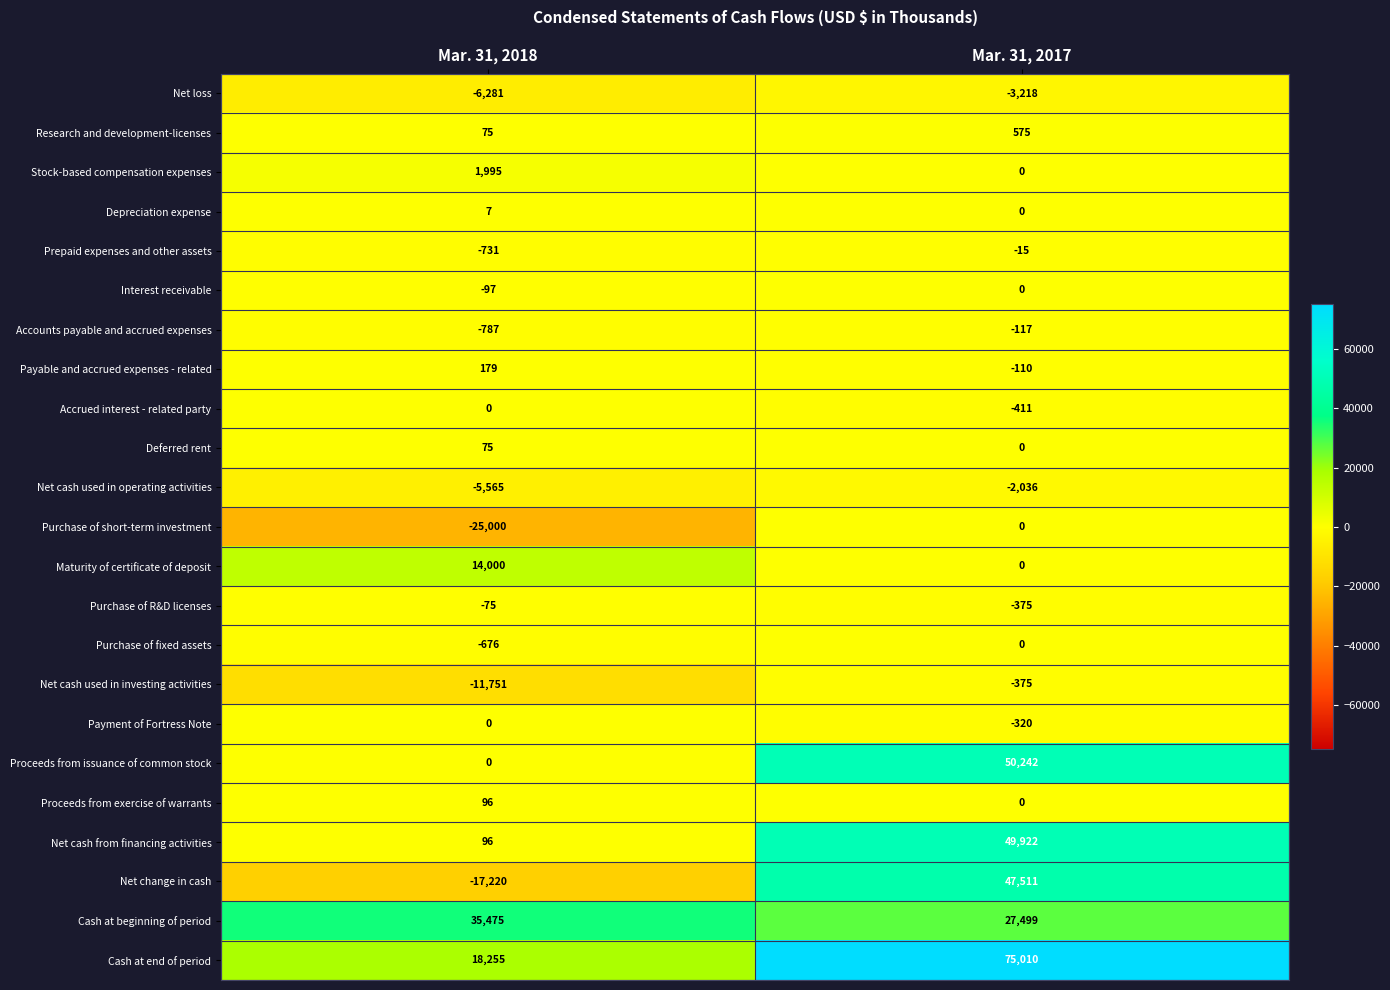

What is the maximum value shown in the chart?

75010